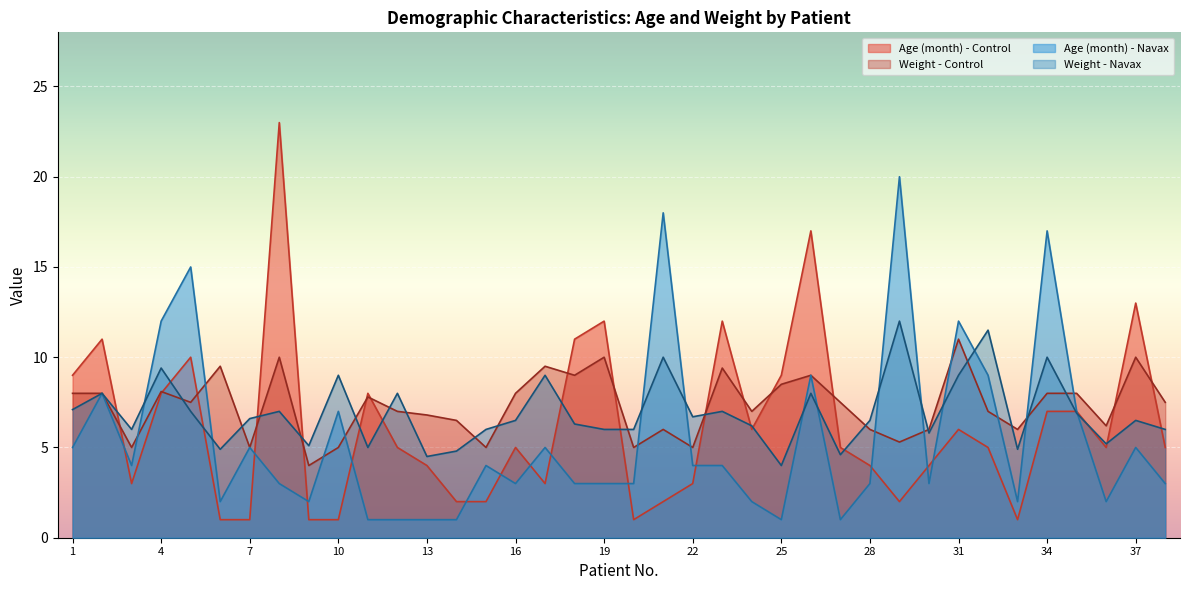

At which label does Age (month) - Control reach its peak?

8